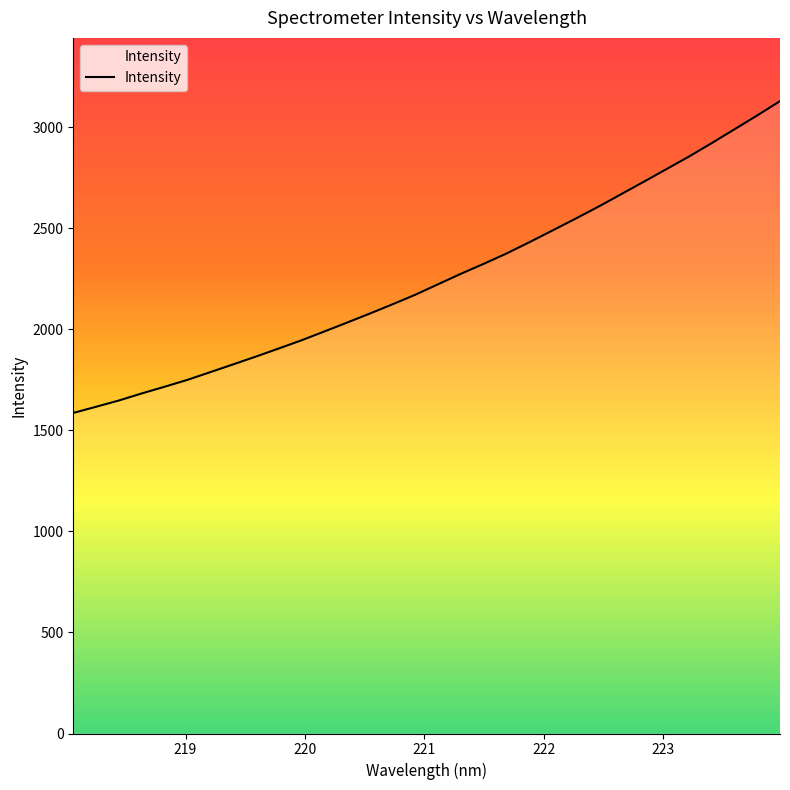

How many distinct data groups are displayed?

1